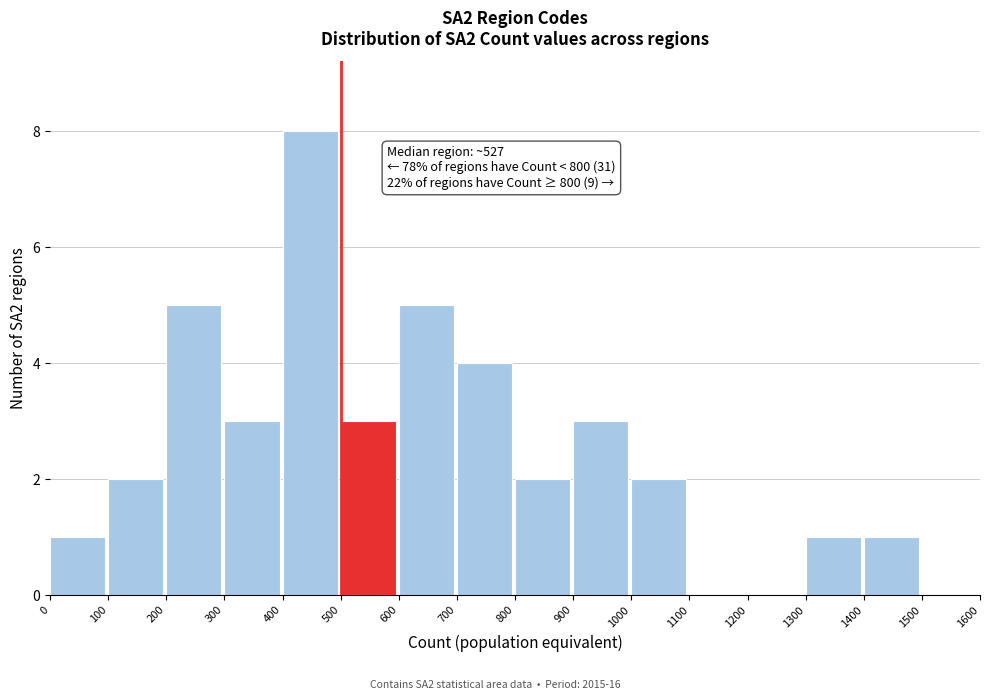

Over which range of the x-axis is the bar tallest?

400 to 500